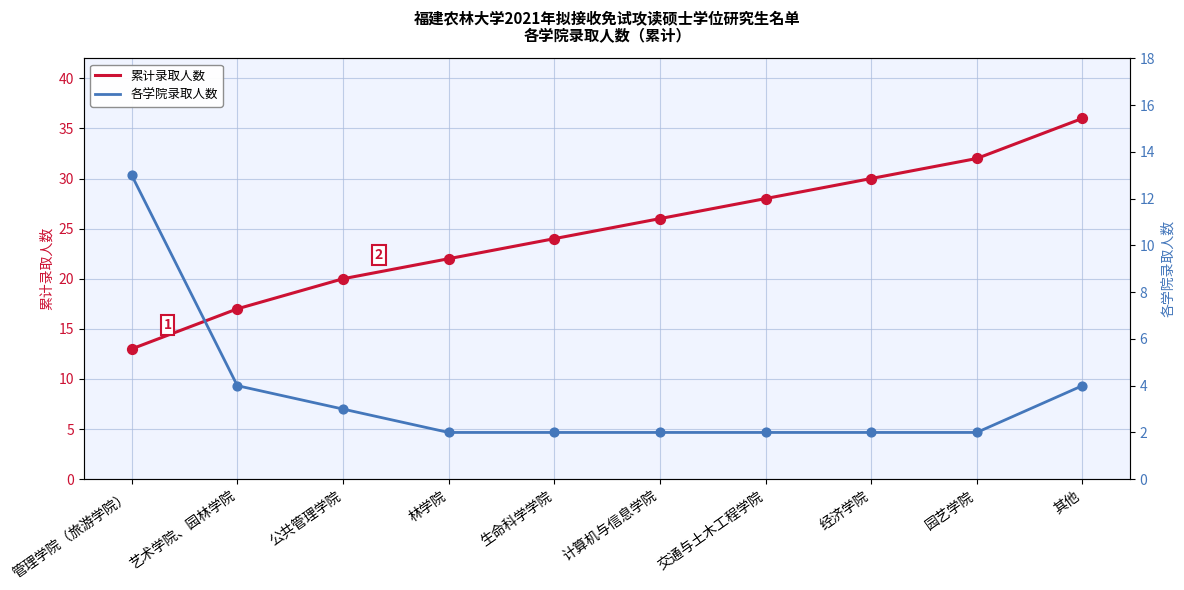

What are all the series names shown in the legend?

累计录取人数, 各学院录取人数